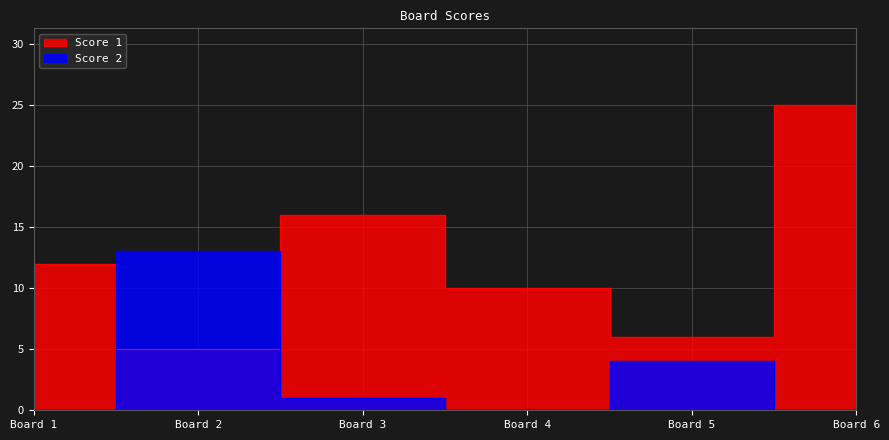

Is the value of Score 1 at 4 greater than the value of Score 2 at 5?

Yes